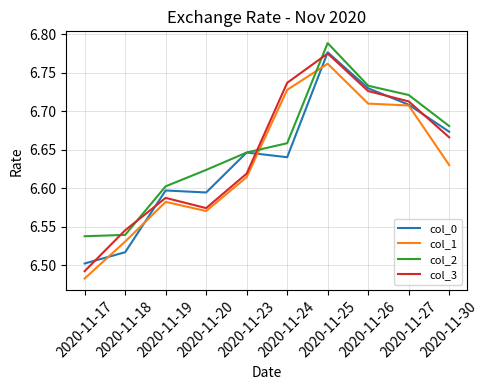

What is the sum of all col_1 values?

66.3